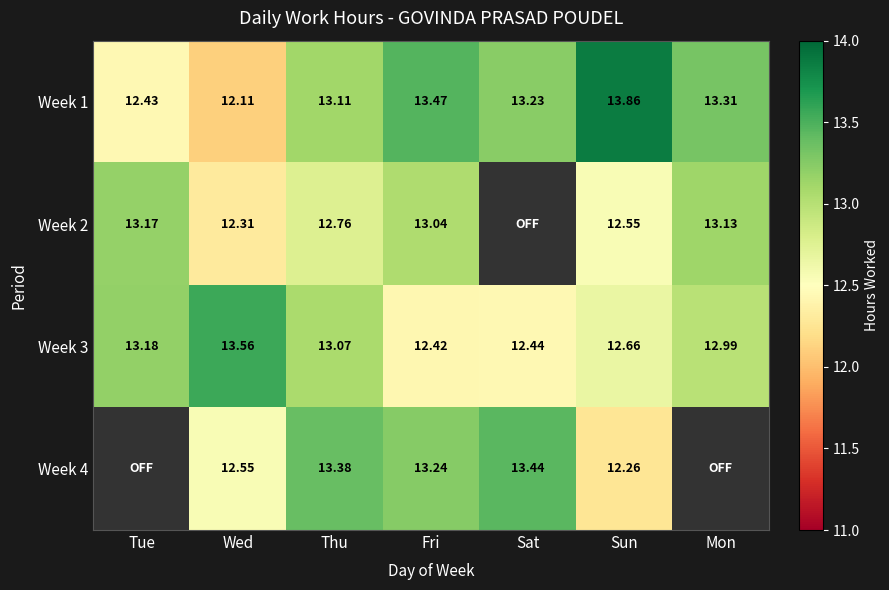

Which category has the highest value in the Week 3 series?

Wed